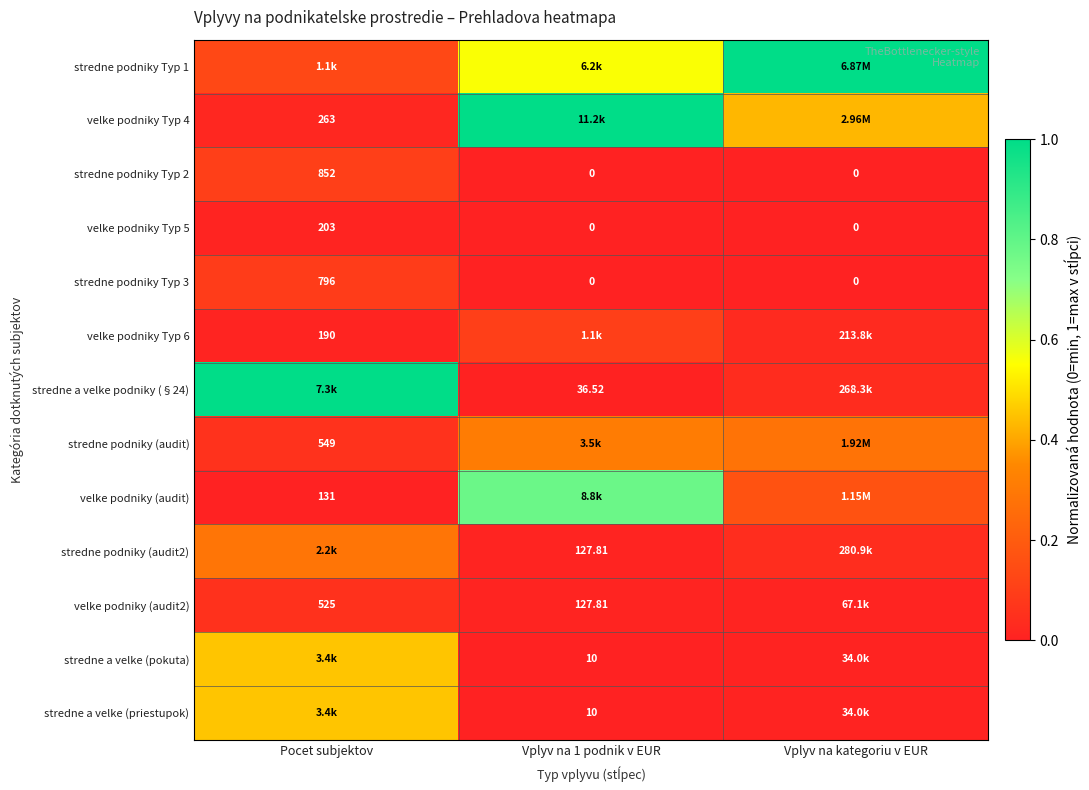

How many values in stredne podniky Typ 2 are above zero?

1